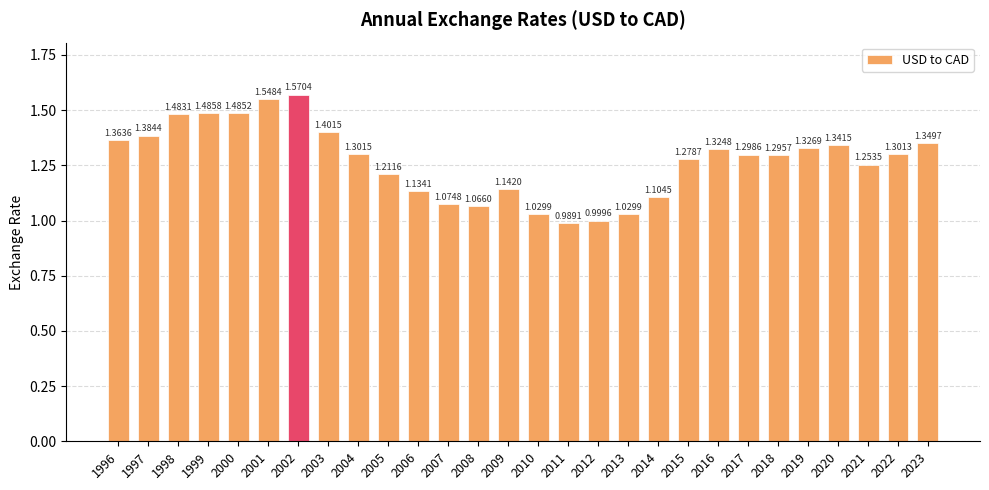

What is the sum of all values?

35.6